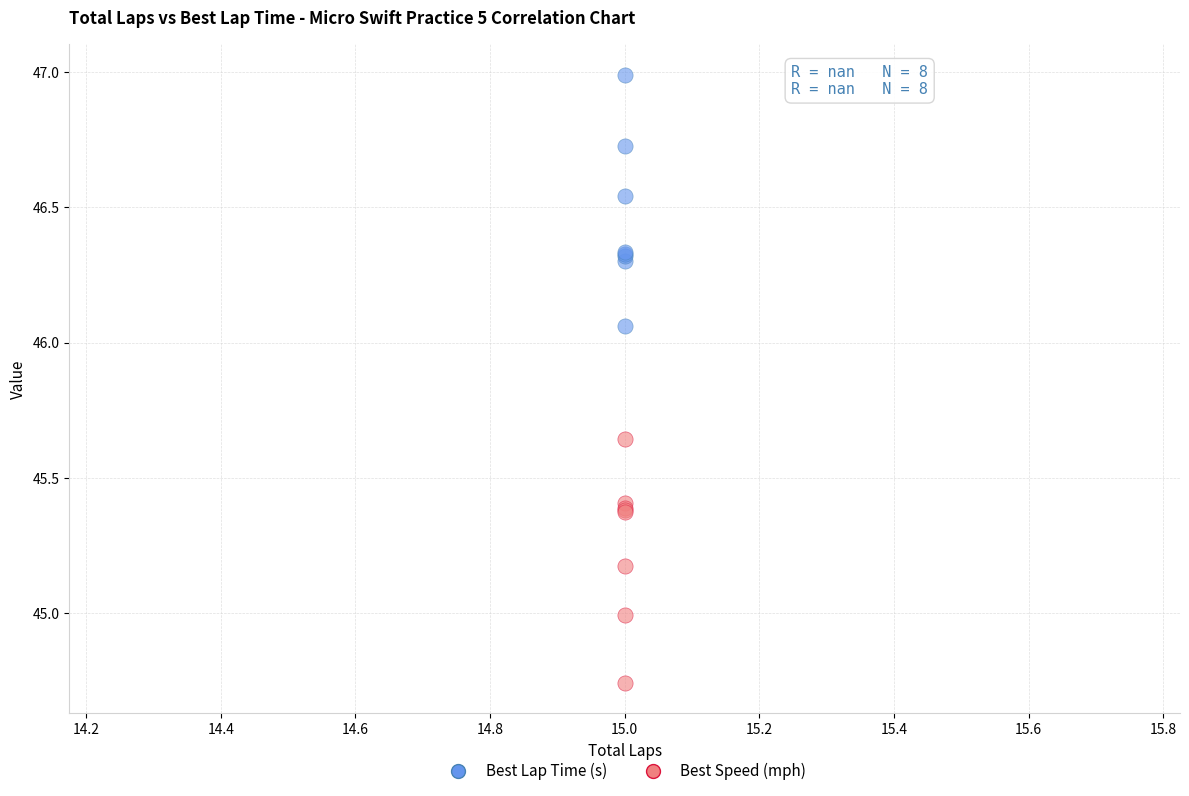

Which series reaches the maximum Y coordinate?

Best Lap Time (s)